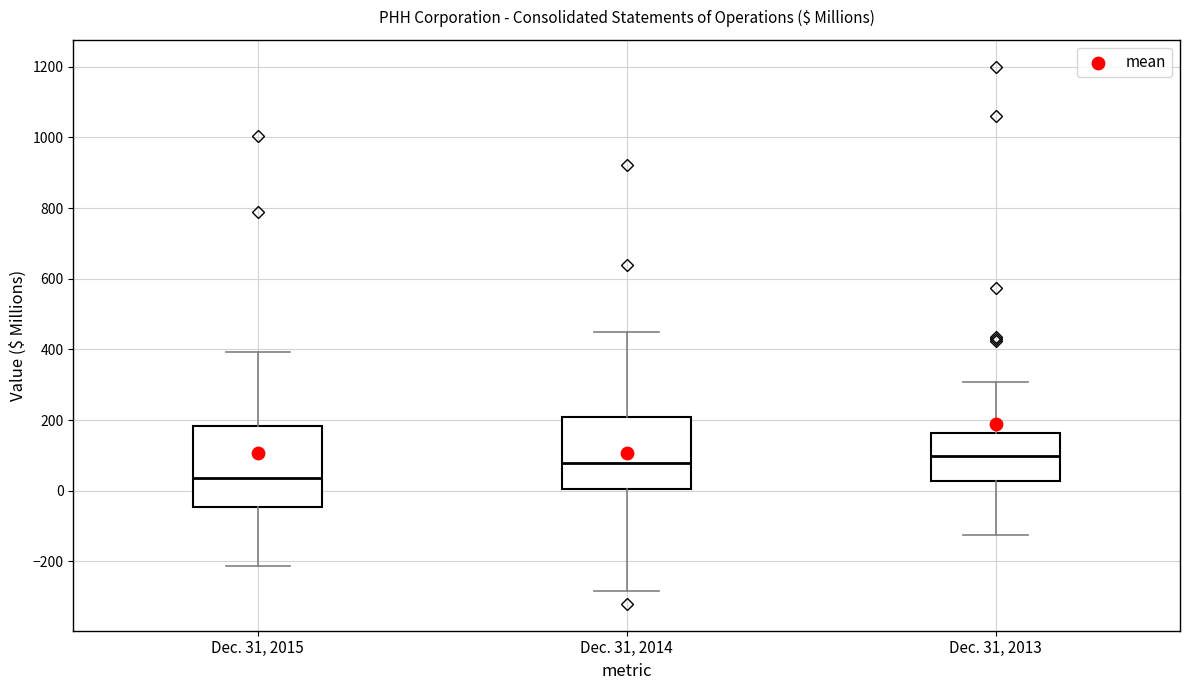

Reading left to right, read every box against the y-axis: the position of its median line, the range the box covers, and the ends of its whiskers. The values are not printed on the chart, so give them approximately, as read against the axis.

Dec. 31, 2015: median 40, box -40 to 180, whiskers -220 to 400
Dec. 31, 2014: median 80, box 0 to 220, whiskers -280 to 440
Dec. 31, 2013: median 100, box 20 to 160, whiskers -120 to 300